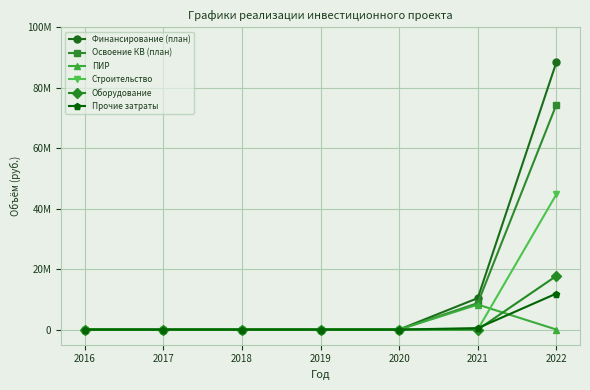

Does the chart have visible grid lines?

Yes